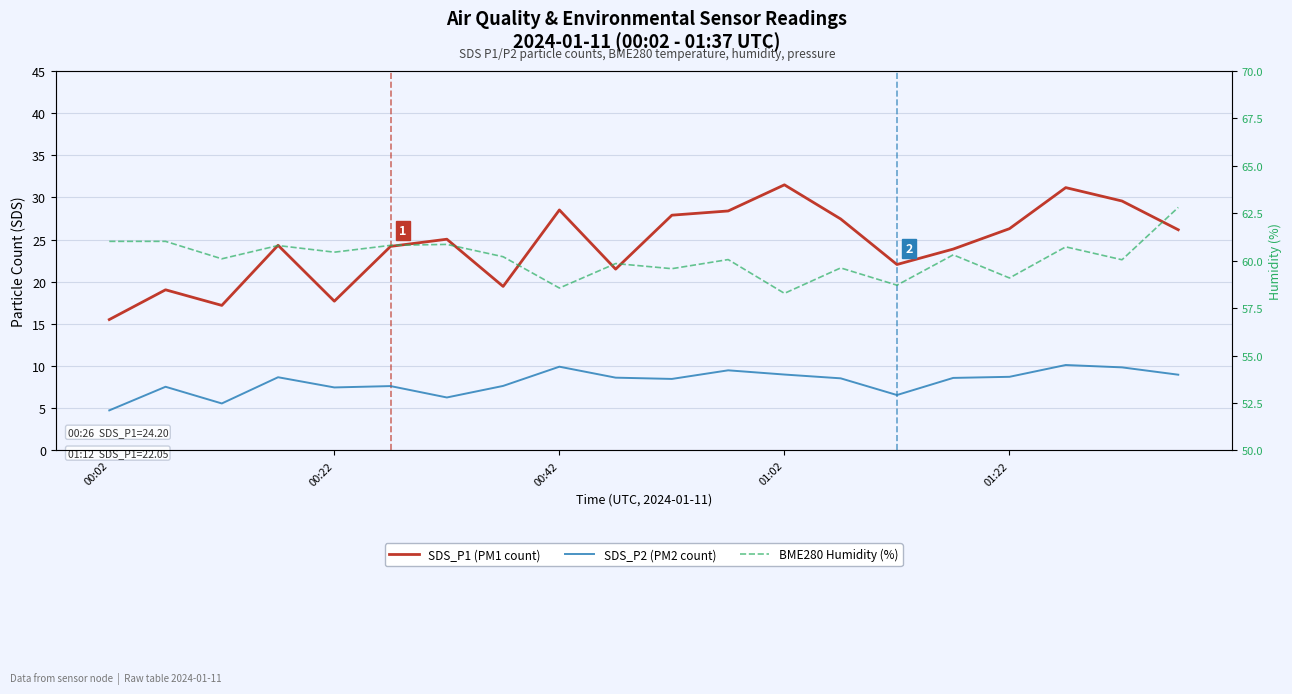

What position from the left is 6?

7